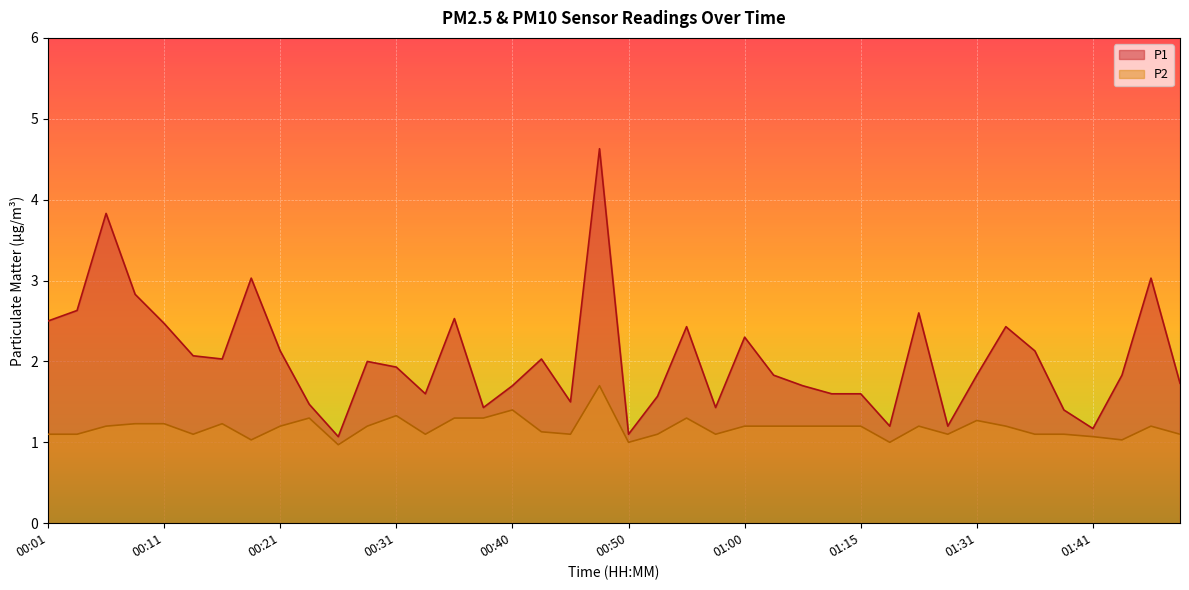

Between 00:40 and 00:14, which is larger?

00:14